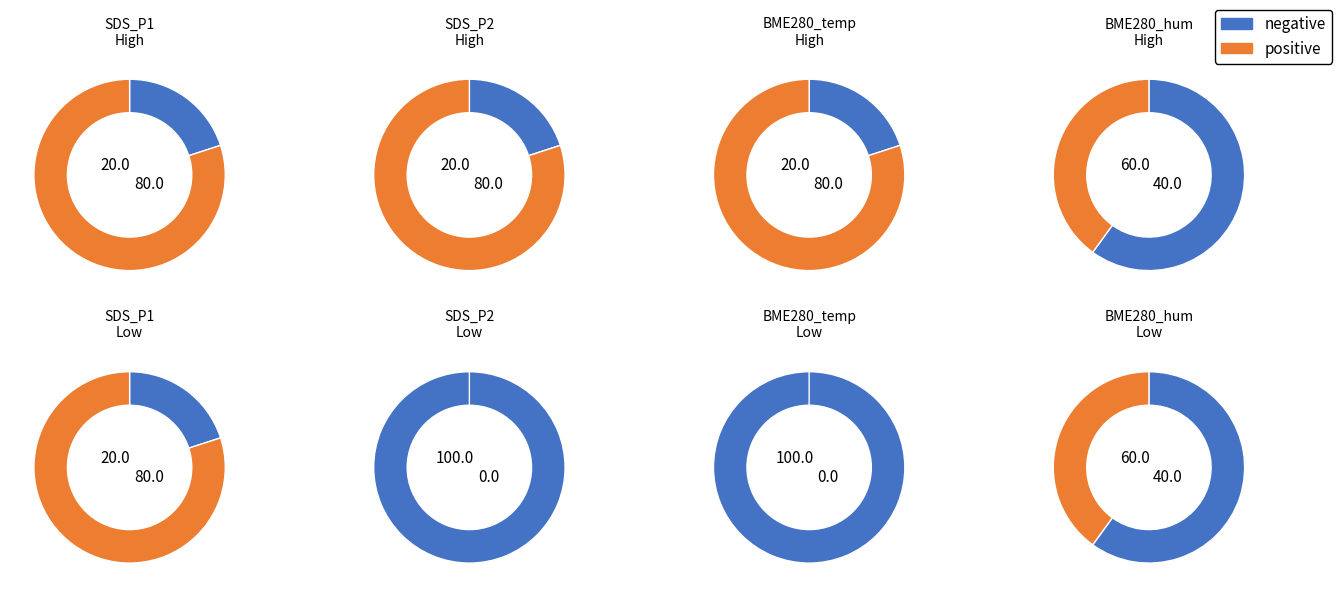

Which slice is the smallest?

20